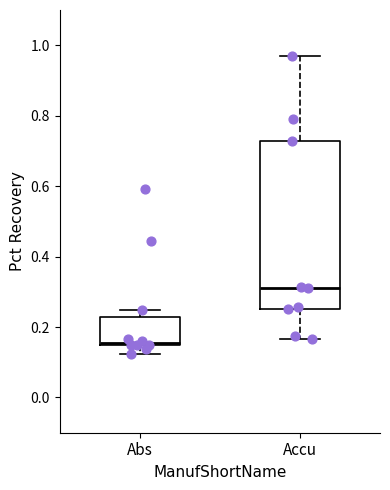

Reading left to right, transcribe this box plot: for each box, give where its median line is, the range the box spans, and where its two whiskers end, as read against the y-axis. The values are not printed on the chart, so give them approximately, as read against the axis.

Abs: median 0.16, box 0.14 to 0.22, whiskers 0.12 to 0.24
Accu: median 0.32, box 0.26 to 0.72, whiskers 0.16 to 0.96